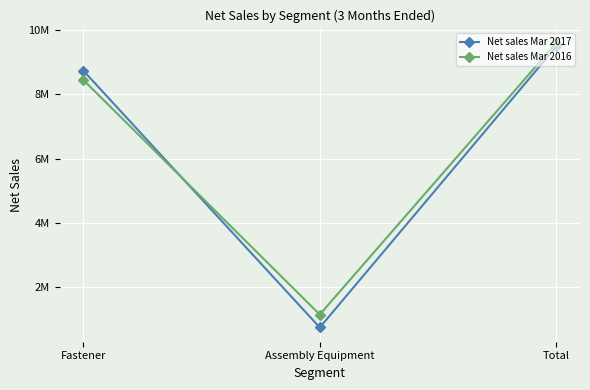

The value of Net sales Mar 2017 at Total is 6.1. True or false?

False